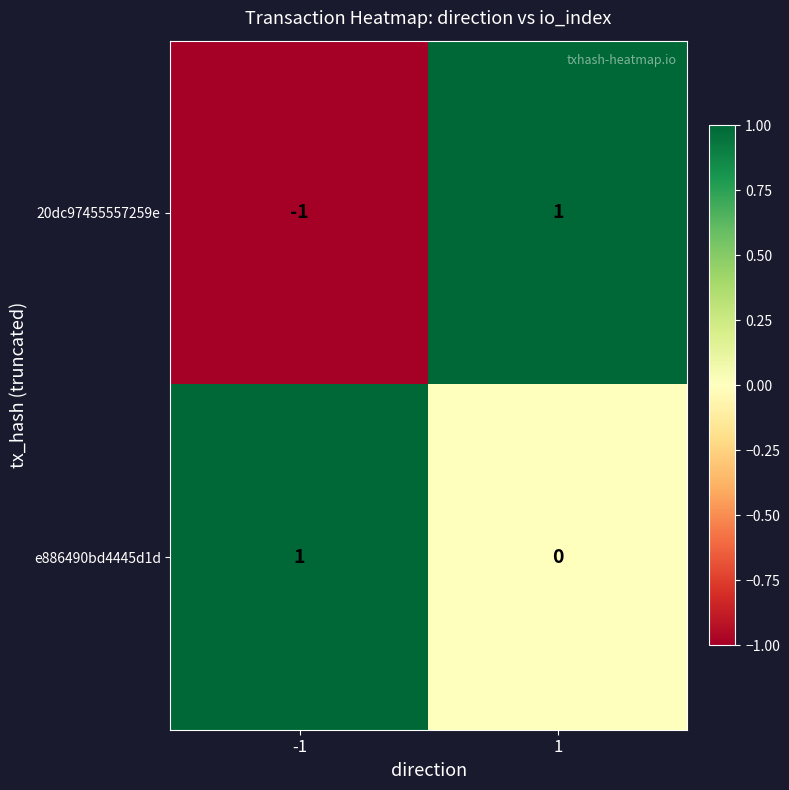

Reading left to right, transcribe all the data shown in this chart.

20dc97455557259e: -1=-1	1=1
e886490bd4445d1d: -1=1	1=0